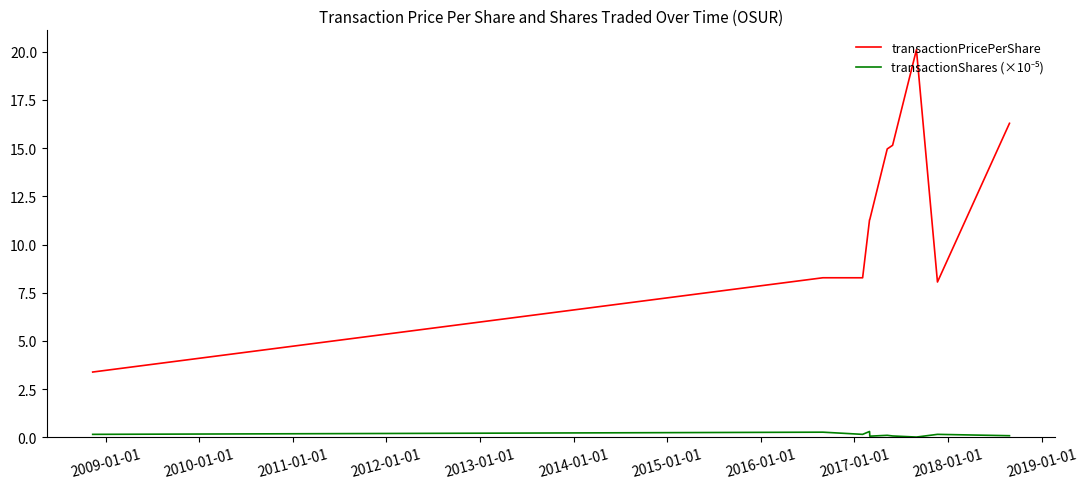

Which series has the largest range (max minus min)?

transactionPricePerShare